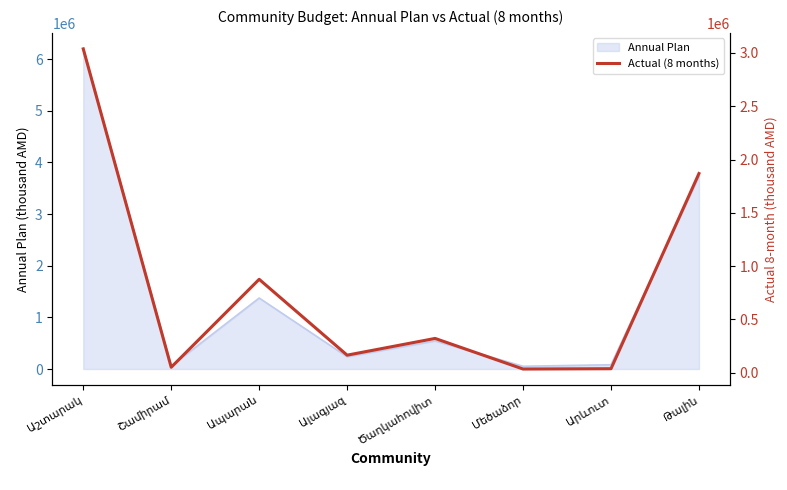

Reading left to right, list all the values displayed in this chart.

3037313.8	52314.7	876801.8	165648.7	322468.6	35685.2	38586.6	1868425.1